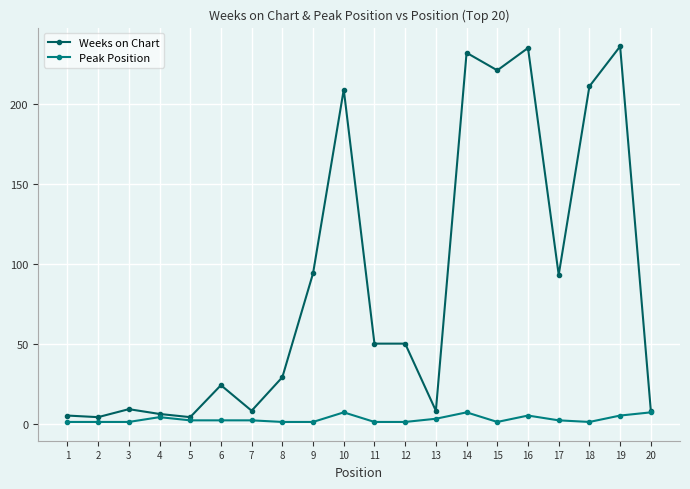

The Weeks on Chart series shows 80 at 15. True or false?

False